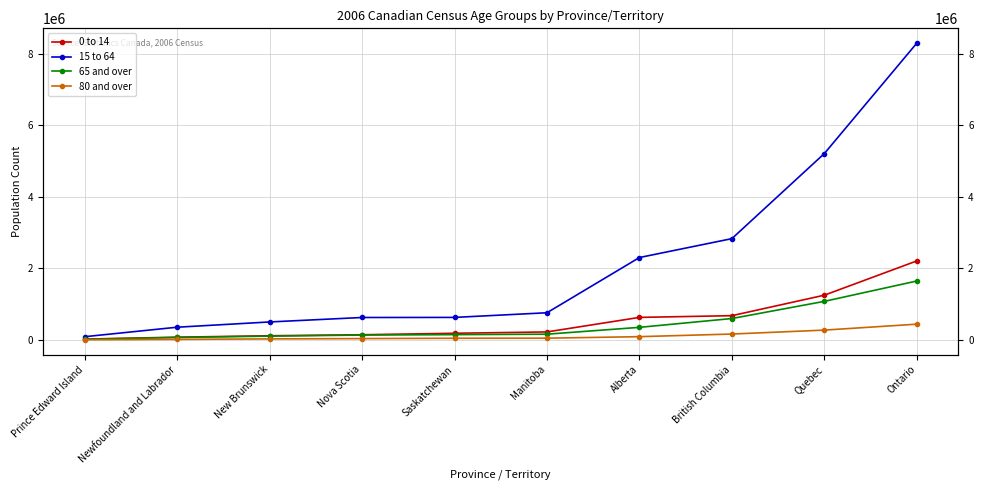

Rank the categories by 65 and over value from lowest to highest.

Prince Edward Island, Newfoundland and Labrador, New Brunswick, Nova Scotia, Saskatchewan, Manitoba, Alberta, British Columbia, Quebec, Ontario